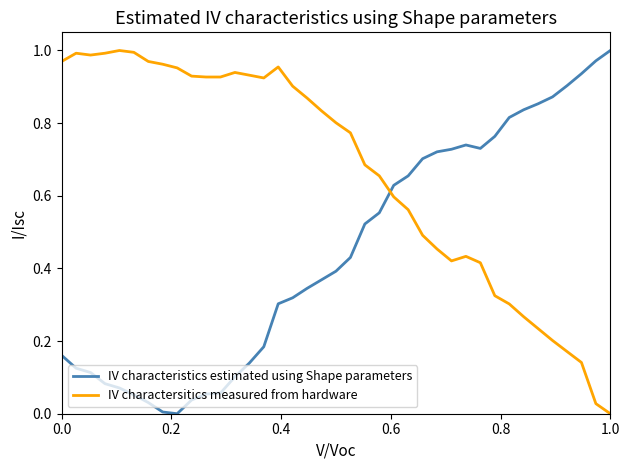

In IV characteristics estimated using Shape parameters, how many points are higher than both neighbors (excluding endpoints)?

1